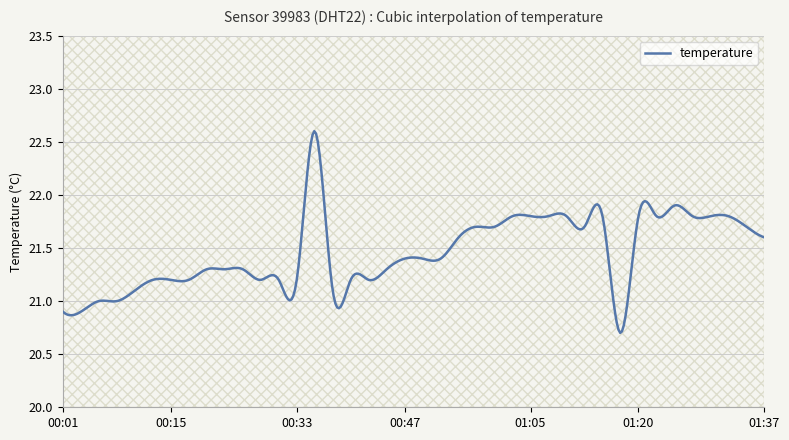

What is the change in value from 00:03 to 01:30?

+0.9